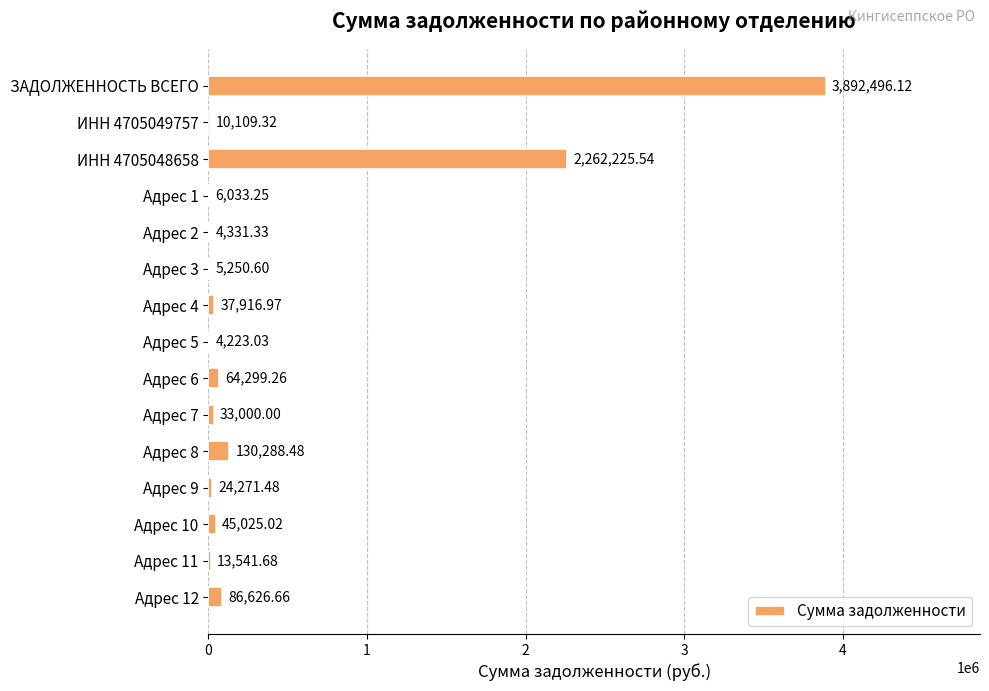

What is the change in value from ЗАДОЛЖЕННОСТЬ ВСЕГО to Адрес 8?

-3762207.6